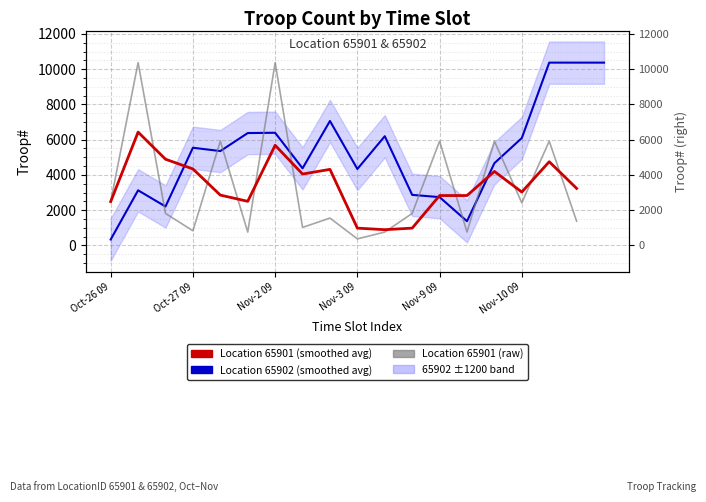

What is the greatest value displayed?

10370